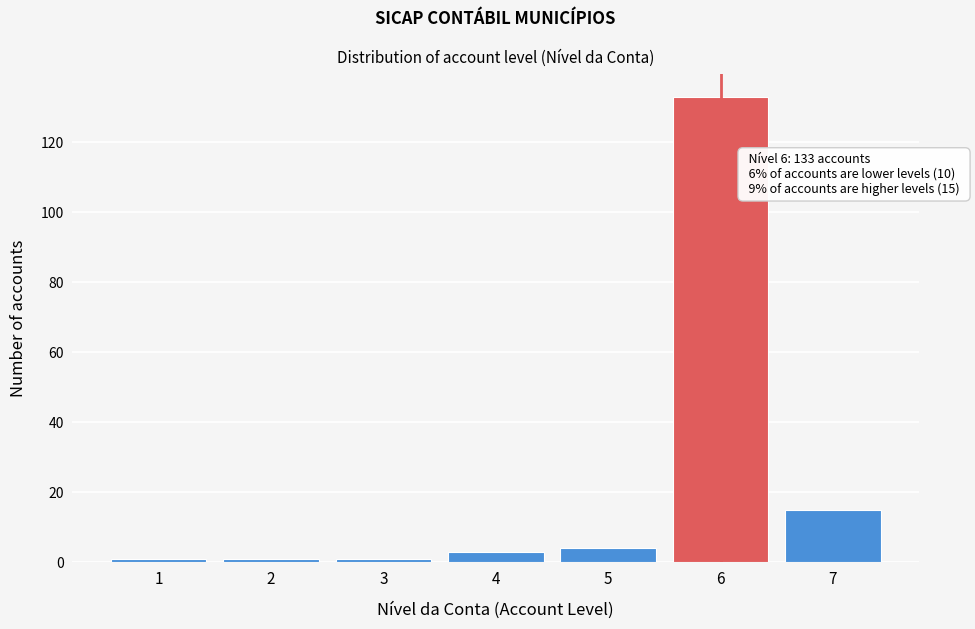

Reading right to left, transcribe all the data shown in this chart.

15	133	4	3	1	1	1